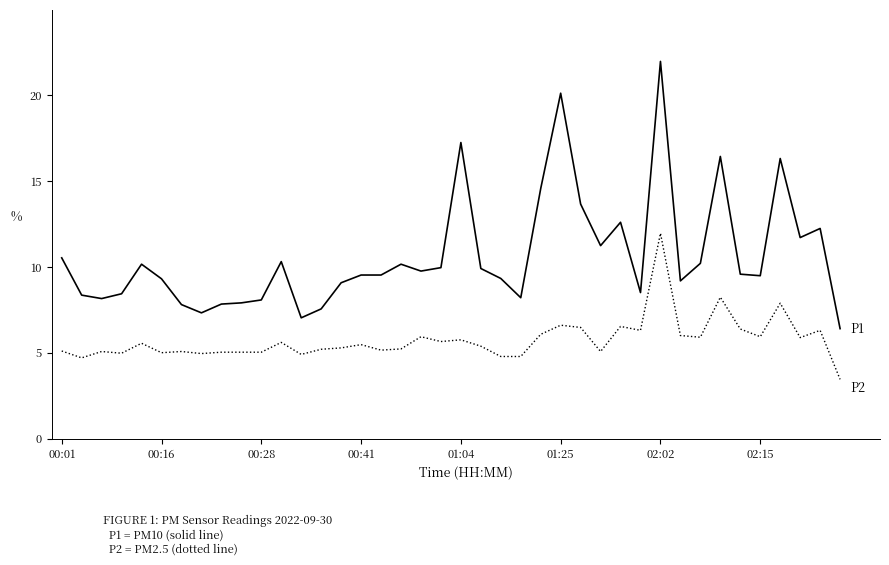

What is the smallest value displayed?

3.5